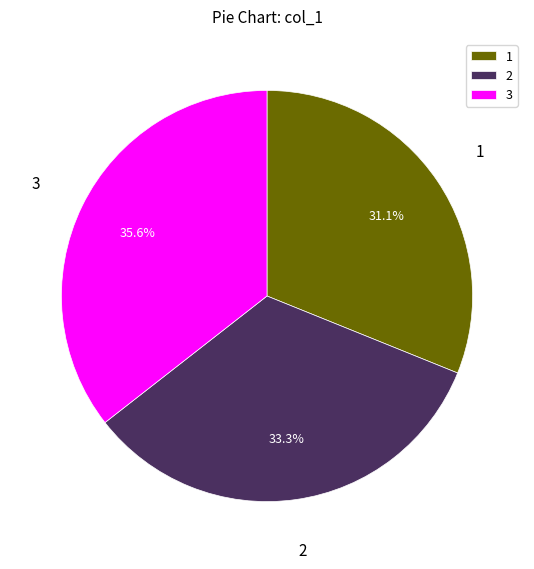

Is there a majority slice in this chart?

No